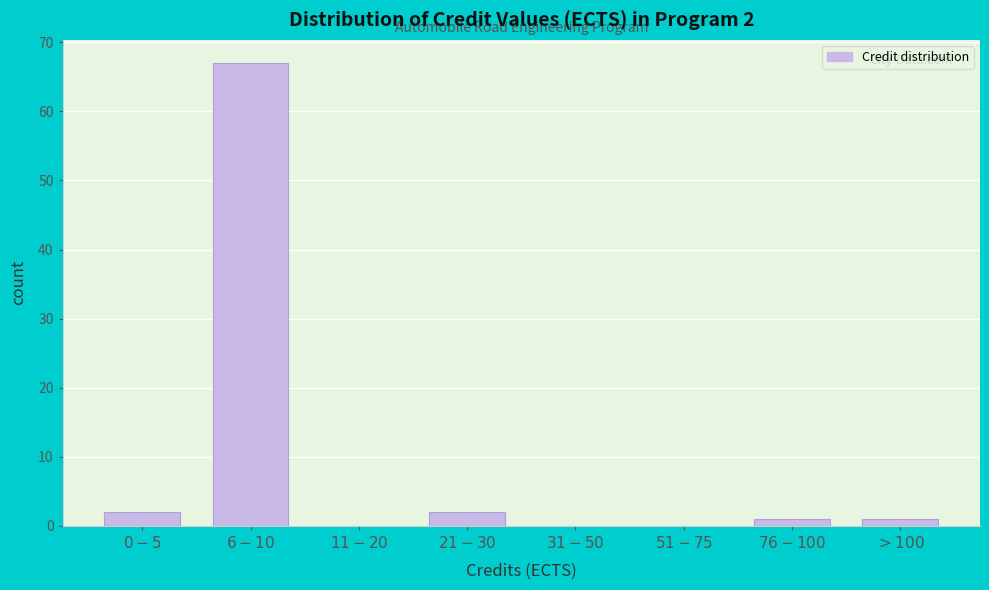

What is the greatest value displayed?

67